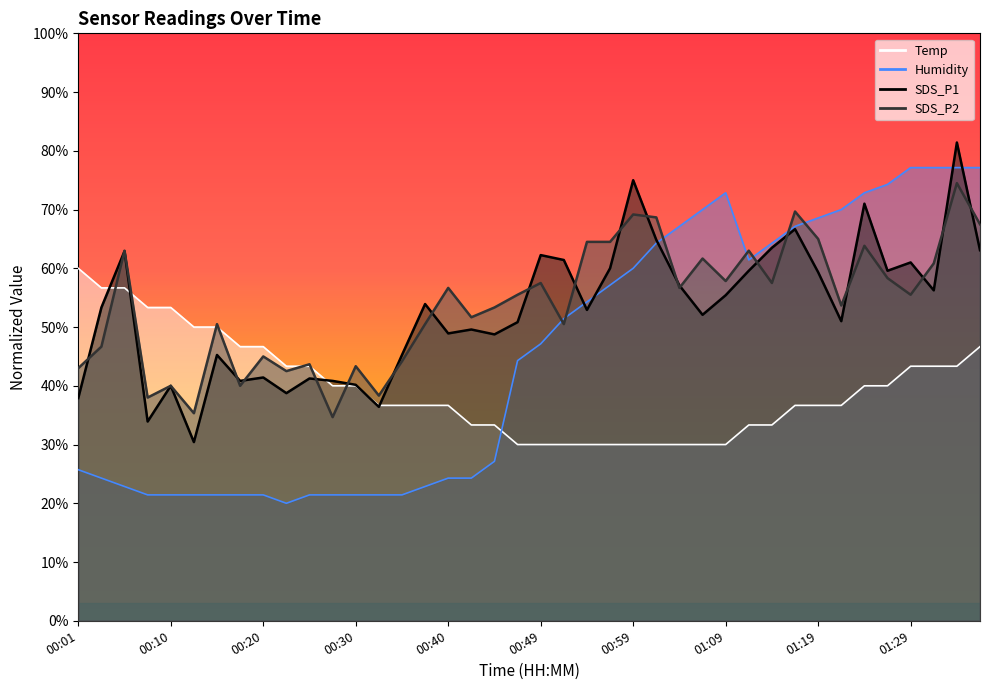

What is the label of the 7th point from the left?

00:15